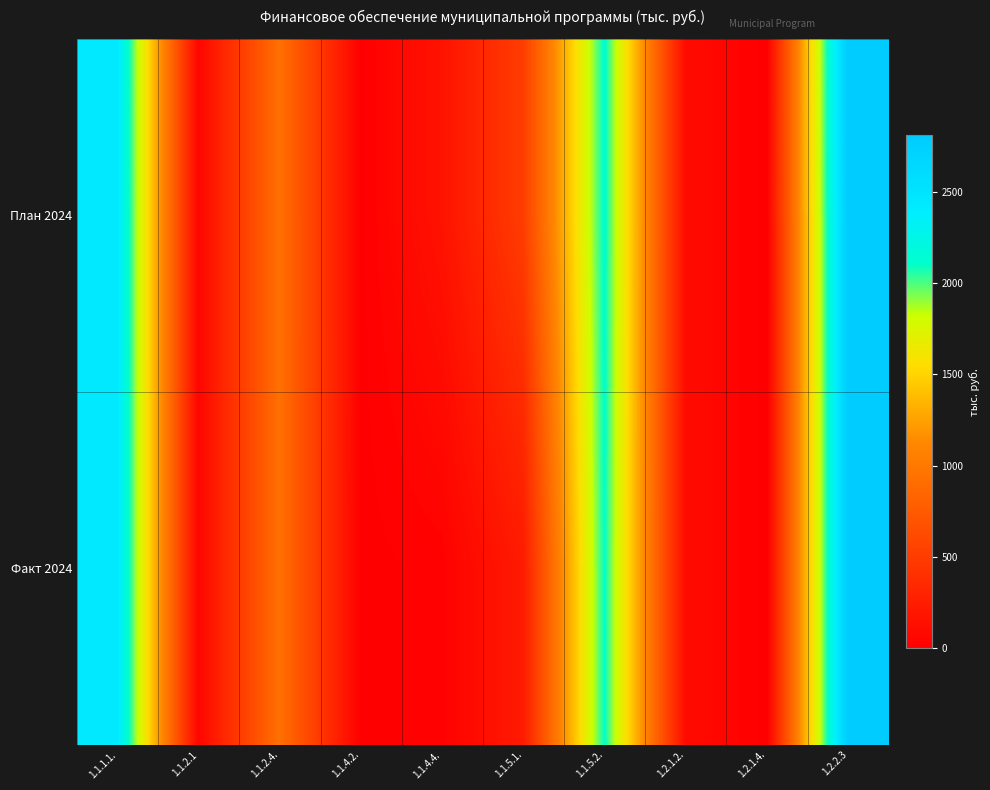

Rank the series by their maximum value, from lowest to highest.

Факт 2024, План 2024